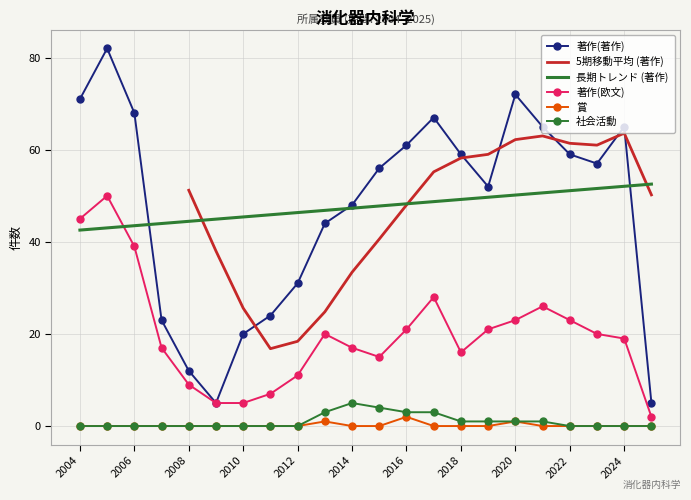

Reading left to right, extract all data points from this chart.

著作(著作): 2004=71	2005=82	2006=68	2007=23	2008=12	2009=5	2010=20	2011=24	2012=31	2013=44	2014=48	2015=56	2016=61	2017=67	2018=59	2019=52	2020=72	2021=65	2022=59	2023=57	2024=65	2025=5
著作(欧文): 2004=45	2005=50	2006=39	2007=17	2008=9	2009=5	2010=5	2011=7	2012=11	2013=20	2014=17	2015=15	2016=21	2017=28	2018=16	2019=21	2020=23	2021=26	2022=23	2023=20	2024=19	2025=2
賞: 2004=0	2005=0	2006=0	2007=0	2008=0	2009=0	2010=0	2011=0	2012=0	2013=1	2014=0	2015=0	2016=2	2017=0	2018=0	2019=0	2020=1	2021=0	2022=0	2023=0	2024=0	2025=0
社会活動: 2004=0	2005=0	2006=0	2007=0	2008=0	2009=0	2010=0	2011=0	2012=0	2013=3	2014=5	2015=4	2016=3	2017=3	2018=1	2019=1	2020=1	2021=1	2022=0	2023=0	2024=0	2025=0